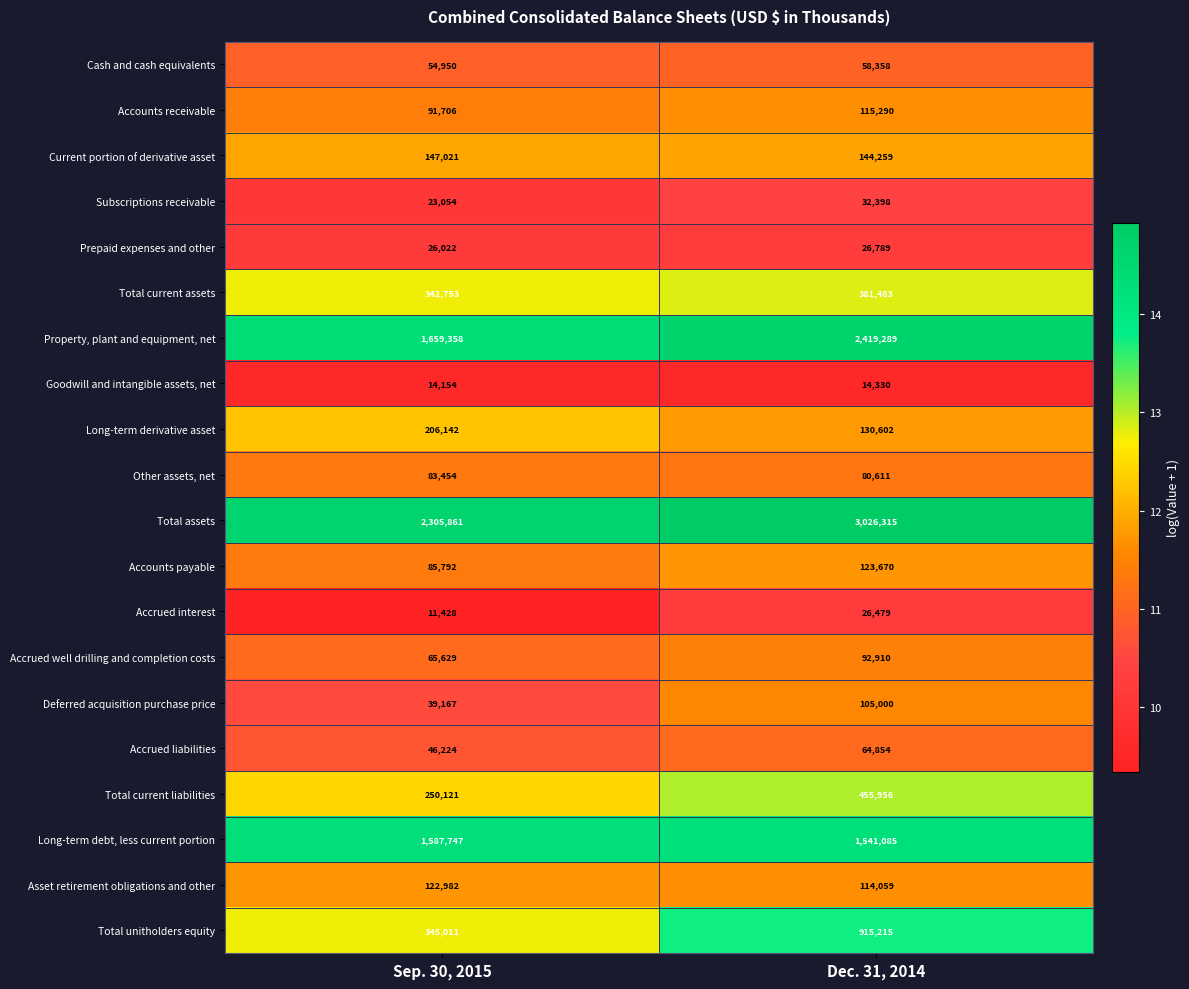

Is it true that Total current liabilities equals 333580 at Sep. 30, 2015?

False